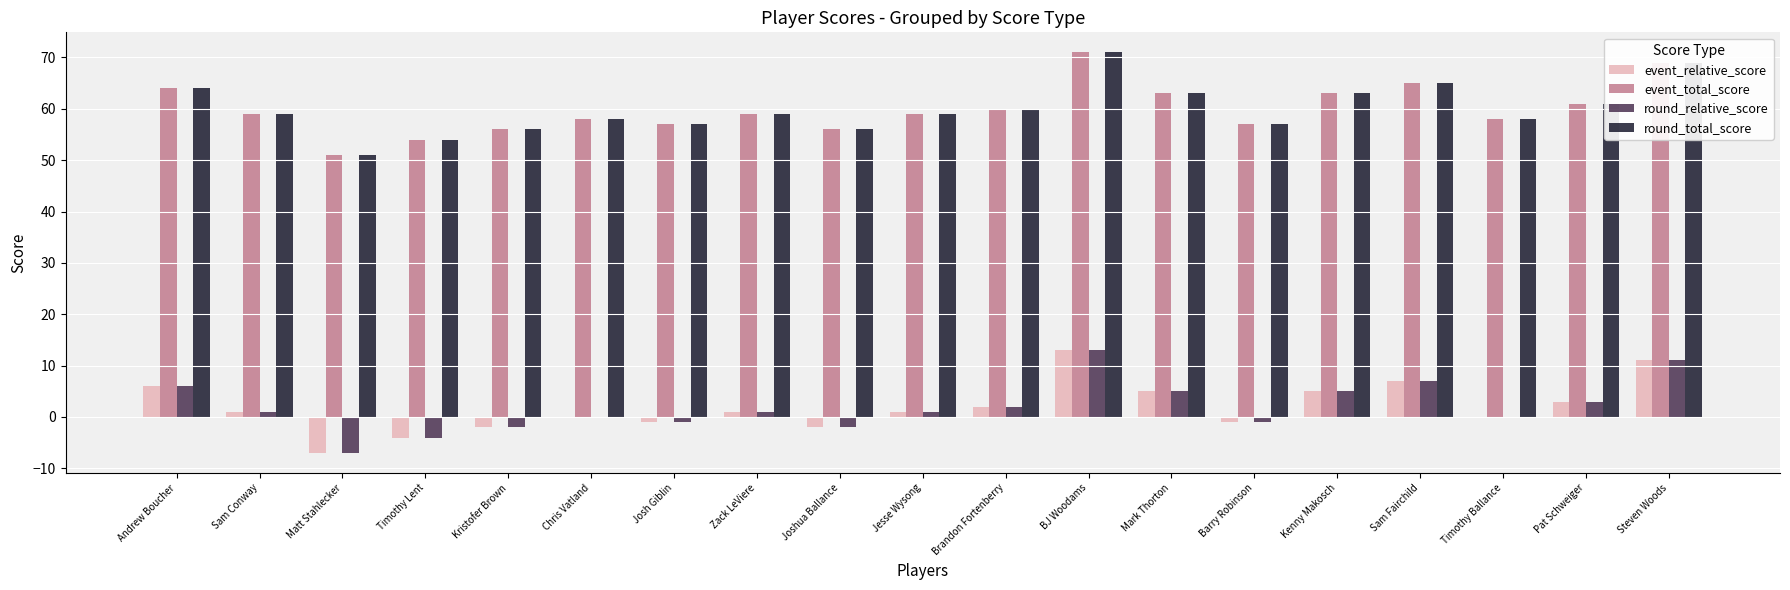

What is the highest value of the event_relative_score series?

13